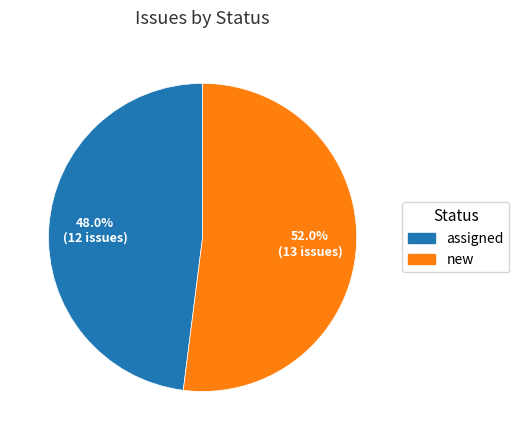

To the nearest percent, what is the average slice percentage?

50%